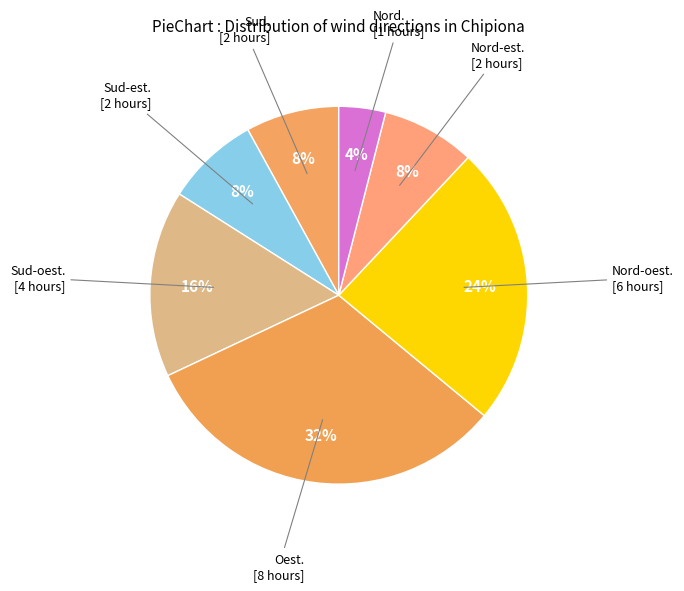

Is there any slice that represents more than half of the pie?

No